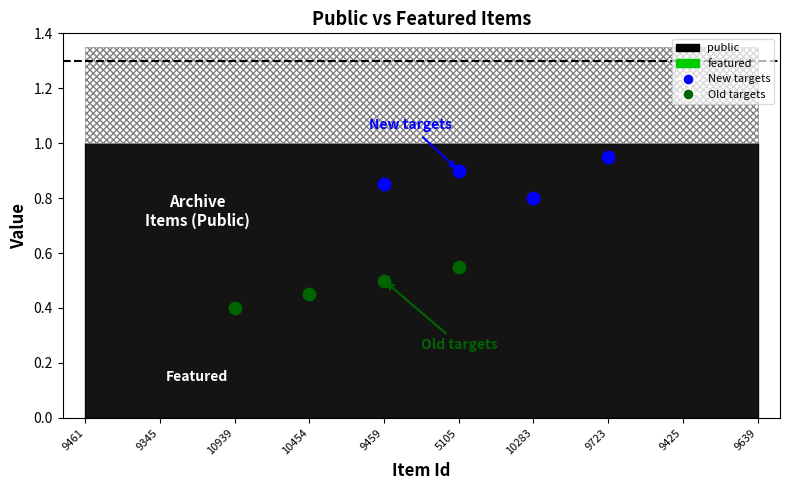

Which series reaches the maximum Y coordinate?

New targets